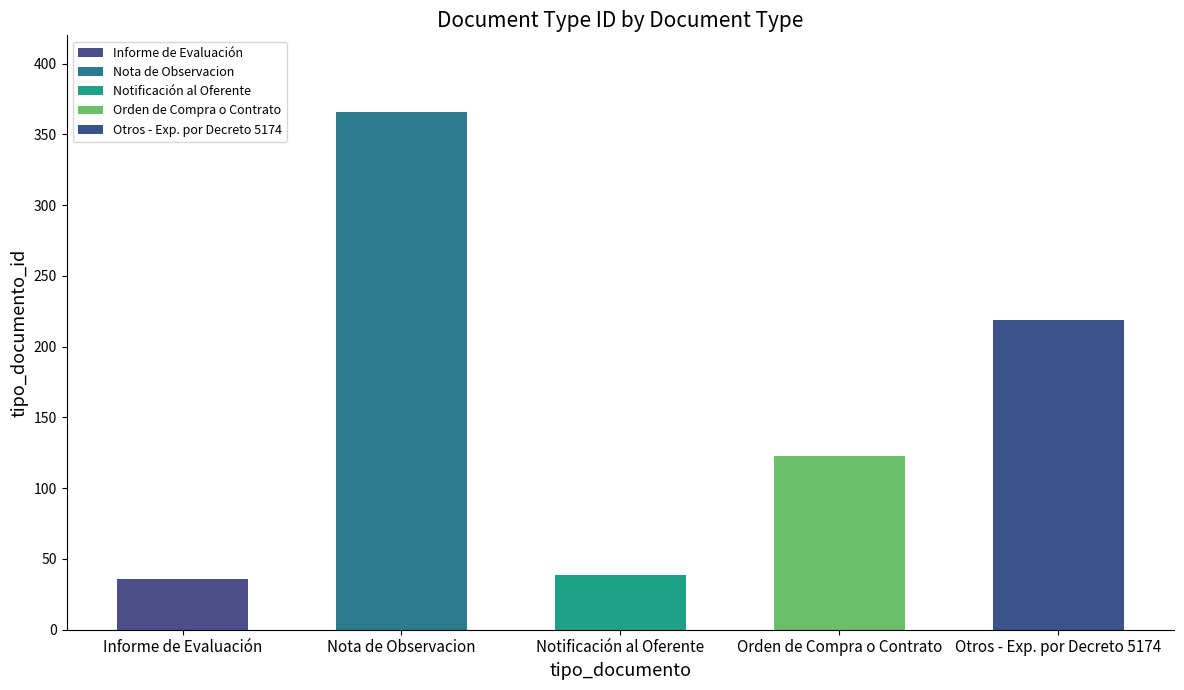

What position from the right is Notificación al Oferente?

3